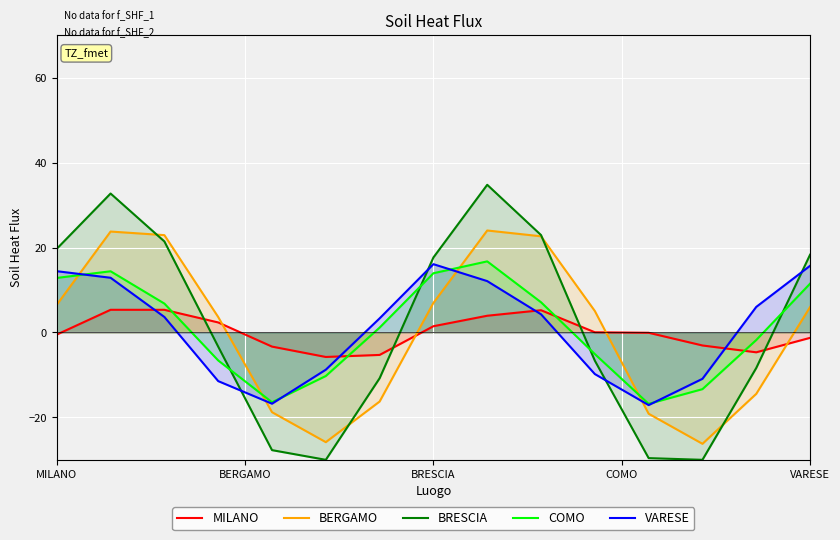

After their last crossing, which series has the higher values: MILANO or BRESCIA?

BRESCIA